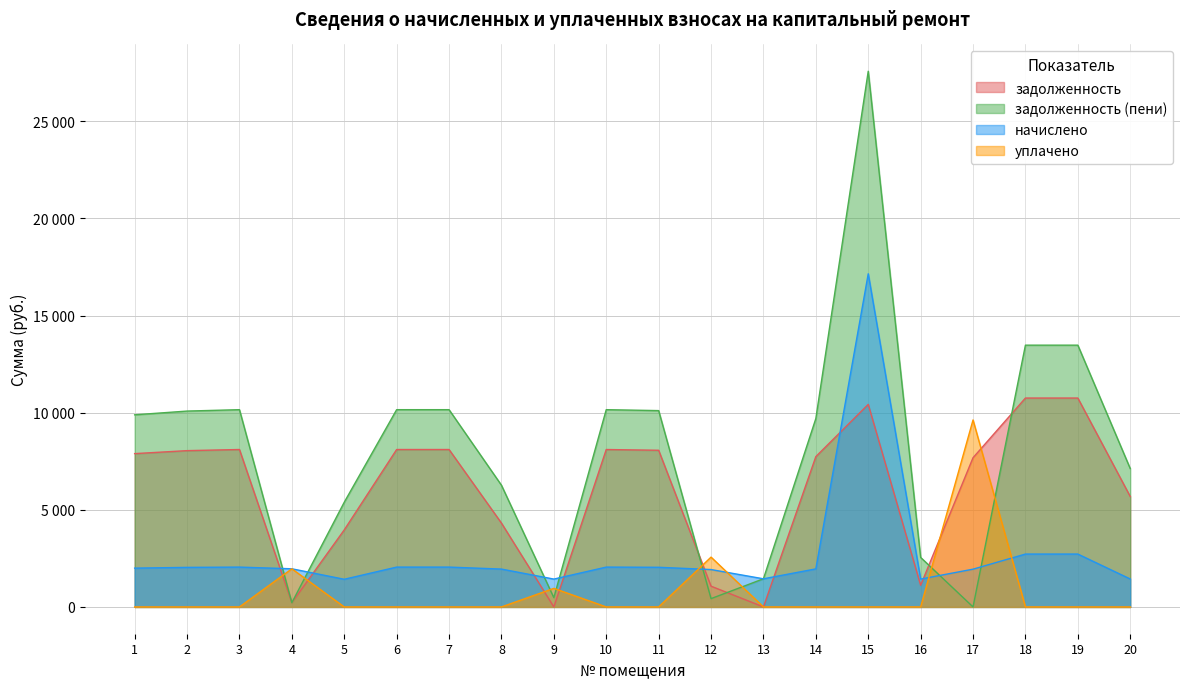

Reading left to right, list all the values displayed in this chart.

задолженность: 7891.2	8044.8	8102.4	217.9	3965.6	8102.4	8102.4	4315.6	0.2	8102.4	8064.0	1068.0	0.8	7737.6	10425.6	1115.1	7680.0	10752.0	10752.0	5683.2
задолженность (пени): 9888.7	10081.1	10153.3	218.3	5389.6	10153.3	10153.3	6264.5	477.9	10153.3	10105.2	427.7	1449.1	9696.2	27572.8	2548.8	0.0	13473.6	13473.6	7121.8
начислено: 1997.5	2036.3	2050.9	1963.4	1424.0	2050.9	2050.9	1948.9	1433.7	2050.9	2041.2	1924.6	1448.3	1958.6	17147.2	1433.7	1944.0	2721.6	2721.6	1438.6
уплачено: 0.0	0.0	0.0	1963.0	0.0	0.0	0.0	0.0	956.0	0.0	0.0	2564.9	0.0	0.0	0.0	0.0	9624.0	0.0	0.0	0.0